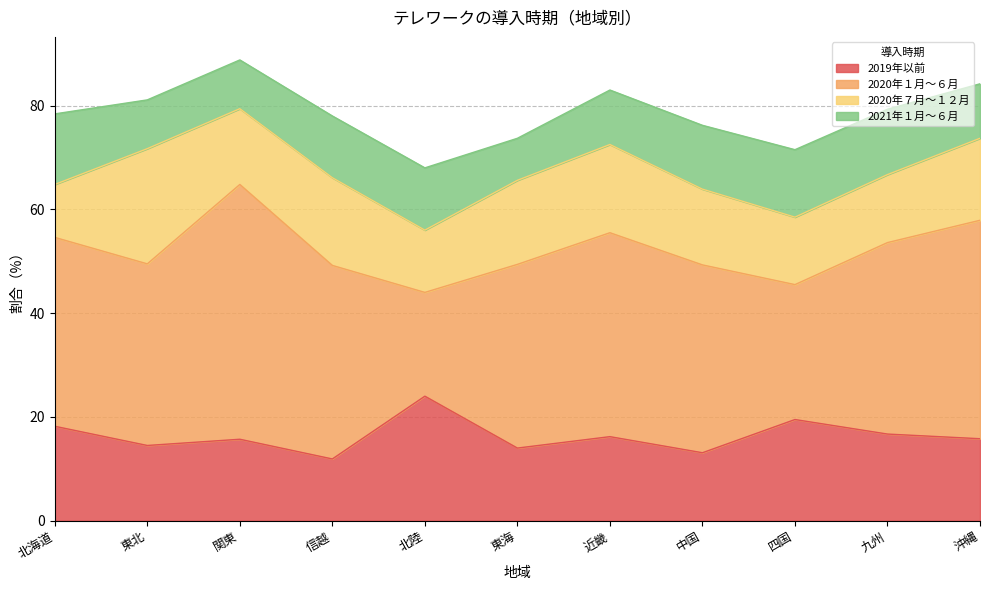

Which series has the largest total across all categories?

2020年１月～６月